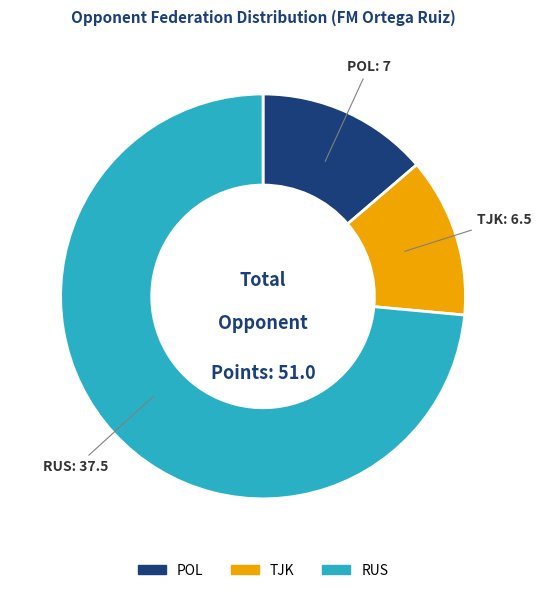

Which has a higher value, RUS or POL?

RUS